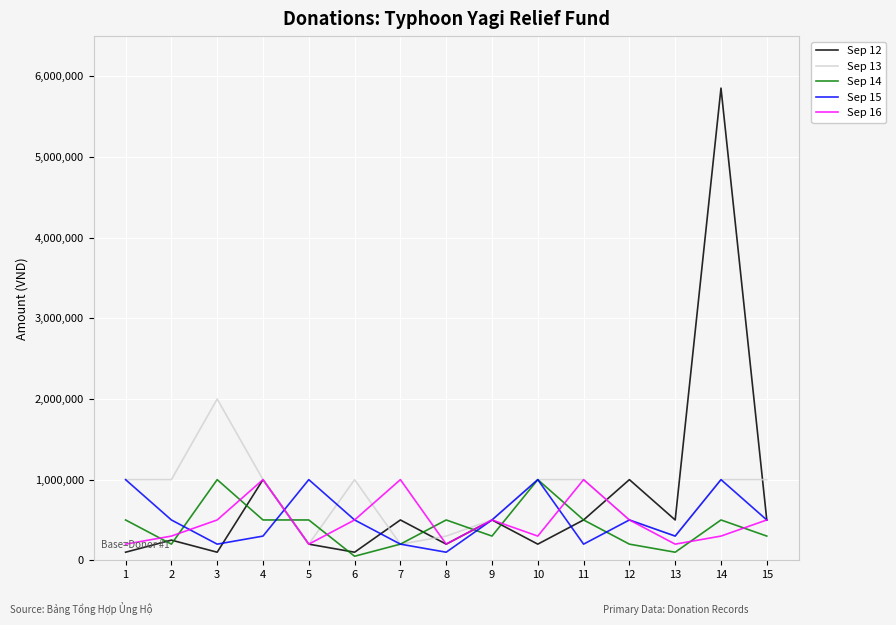

Which series has the widest spread of values?

Sep 12